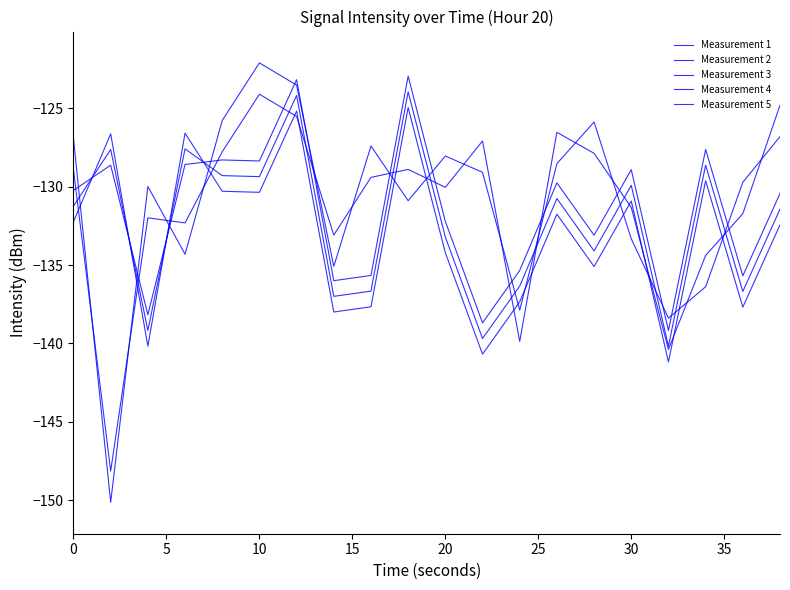

Which series has the largest range (max minus min)?

Measurement 2